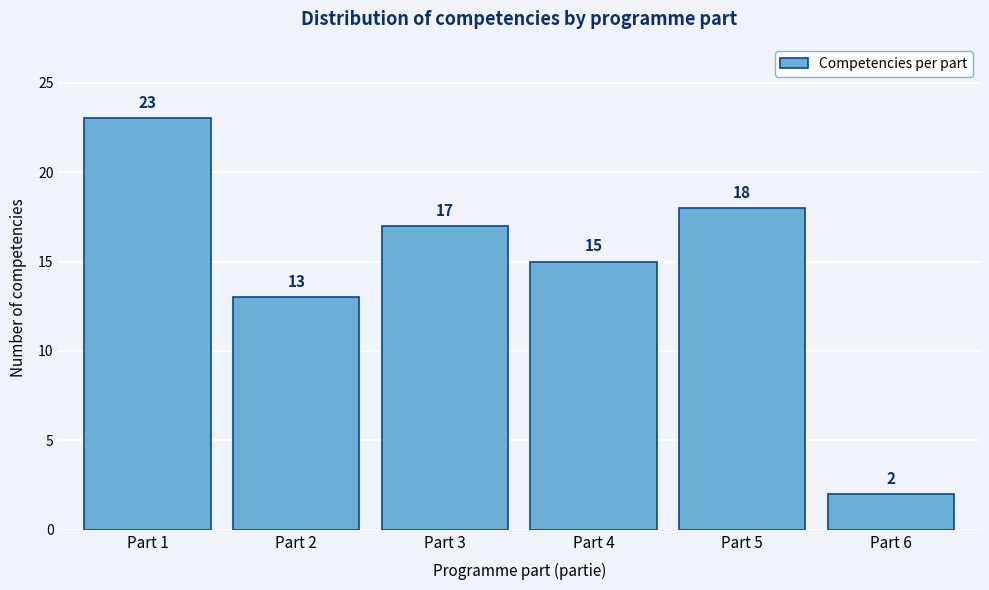

Reading left to right, what are all the values shown in this chart?

Part 1=23	Part 2=13	Part 3=17	Part 4=15	Part 5=18	Part 6=2